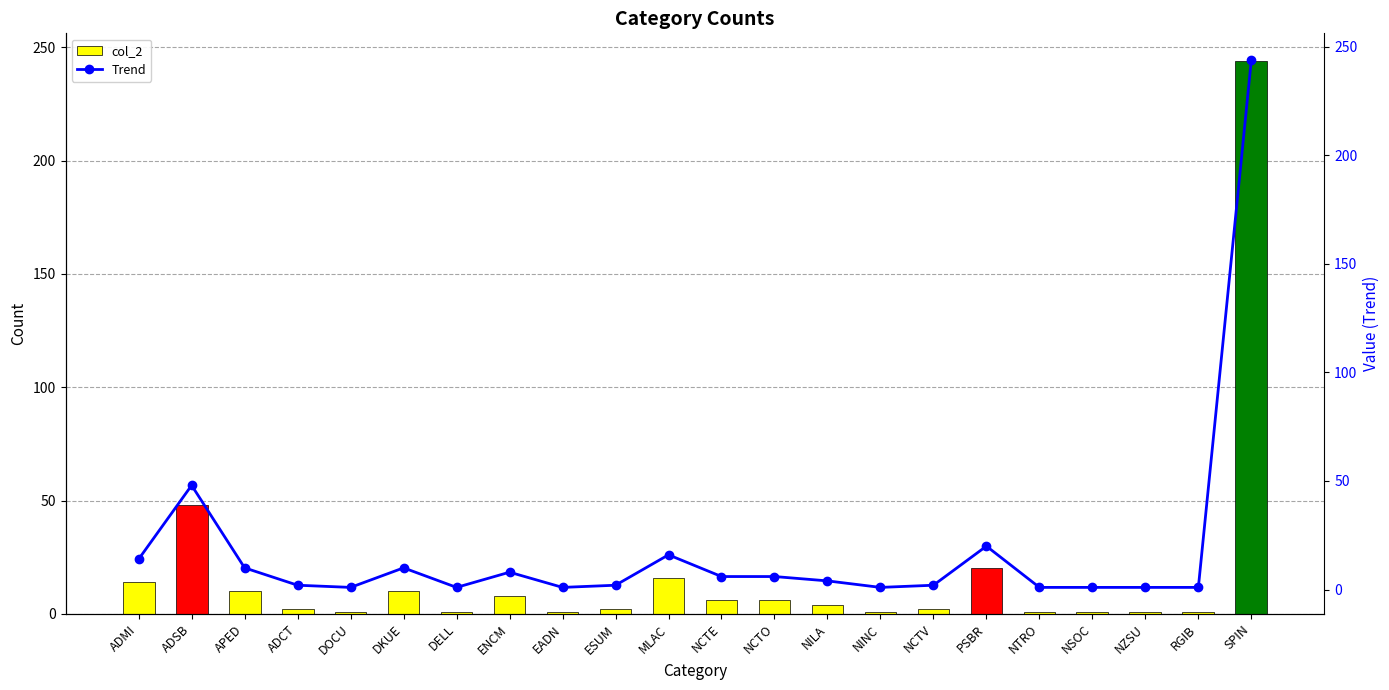

Is the value of Trend at SPIN greater than the value of col_2 at NSOC?

Yes